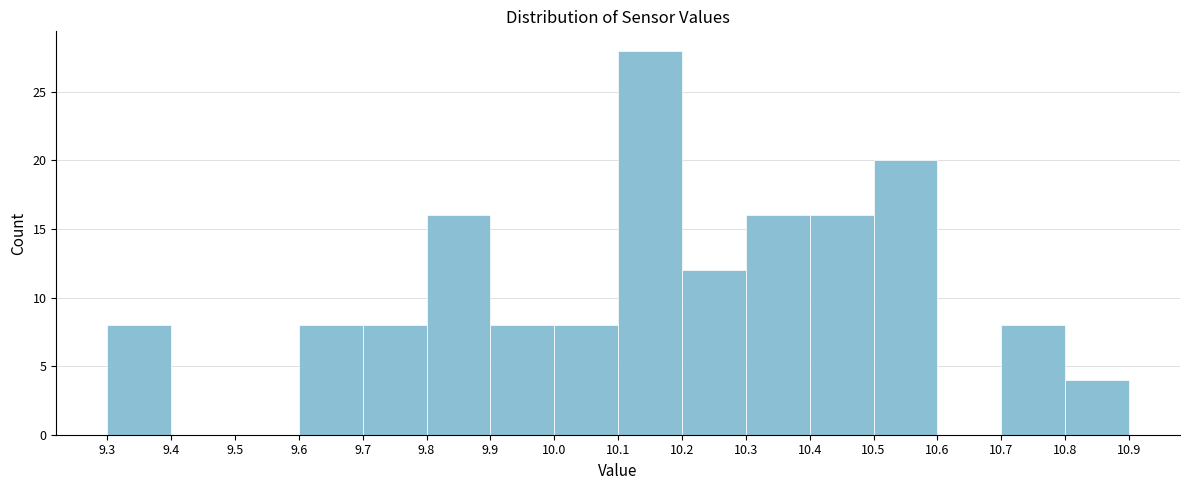

Over which range of the x-axis is the bar tallest?

10.1 to 10.2